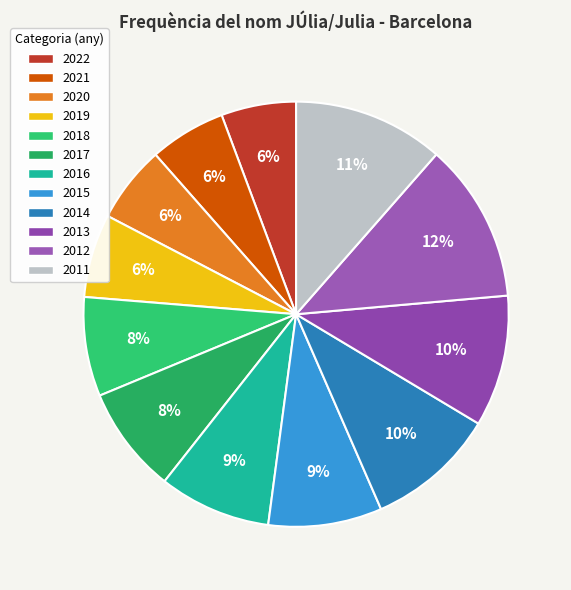

To the nearest percent, what is the difference between the largest and smallest slice percentages?

6%